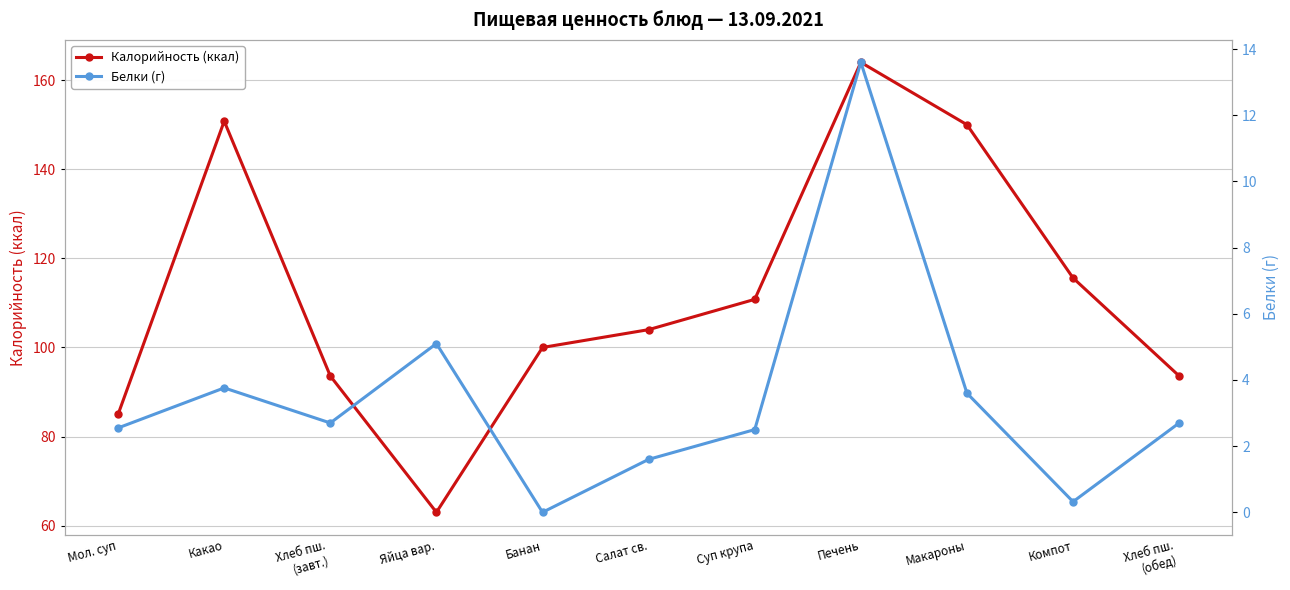

Reading right to left, transcribe all the data shown in this chart.

Калорийность (ккал): 93.6	115.6	150.0	164.0	110.8	104.0	100.0	63.0	93.6	150.8	85.0
Белки (г): 2.7	0.3	3.6	13.6	2.5	1.6	0.0	5.1	2.7	3.8	2.5